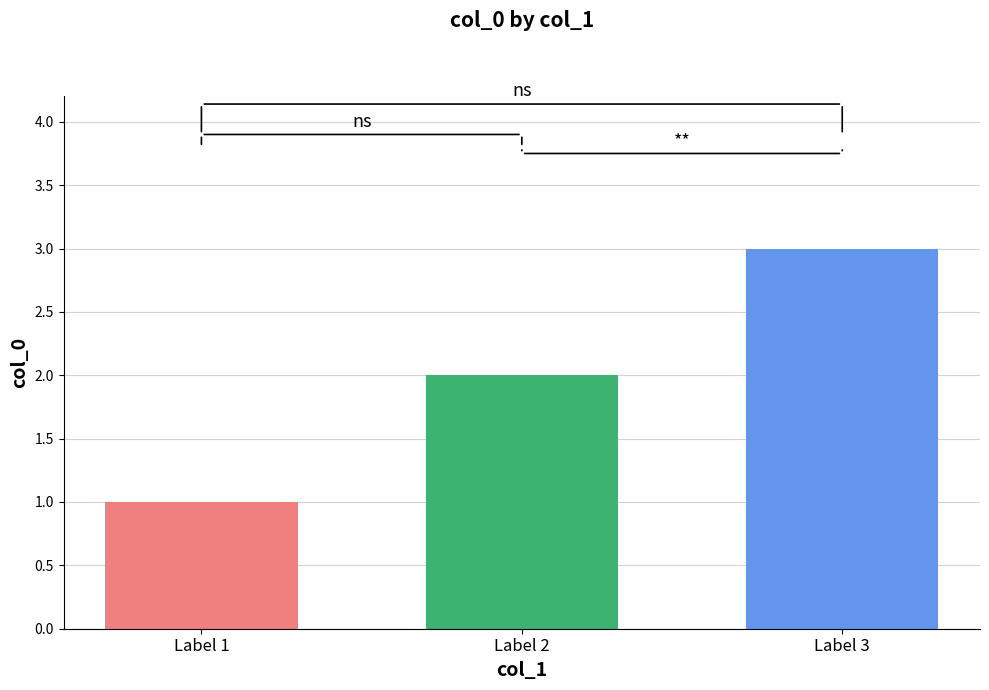

What is the greatest value displayed?

3